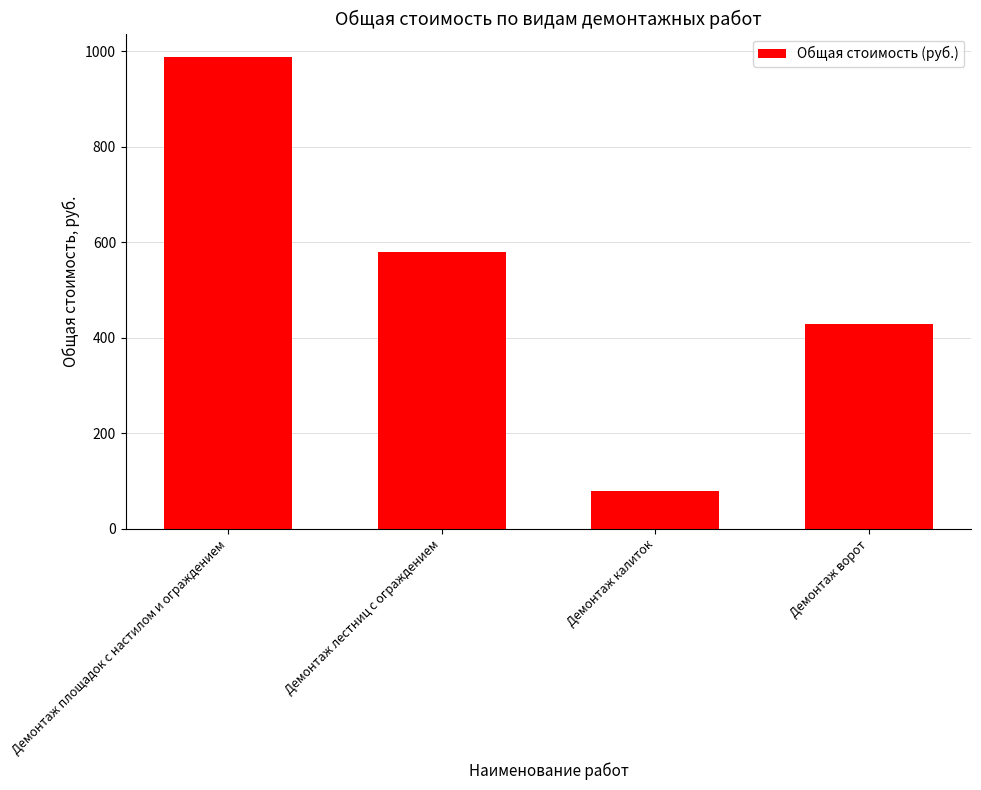

What is the label of the 1st bar from the left?

Демонтаж площадок с настилом и ограждением